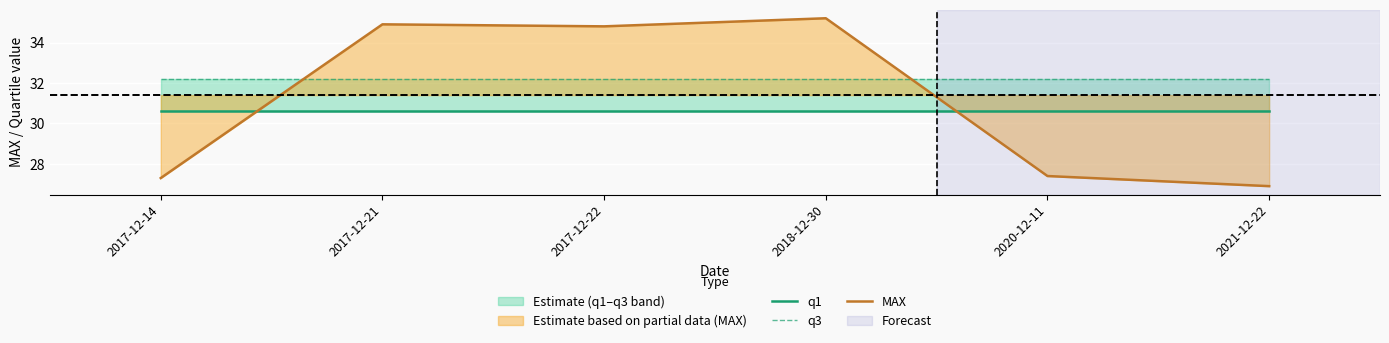

Reading left to right, extract all data points from this chart.

q1: 30.6	30.6	30.6	30.6	30.6	30.6
q3: 32.2	32.2	32.2	32.2	32.2	32.2
MAX: 27.3	34.9	34.8	35.2	27.4	26.9